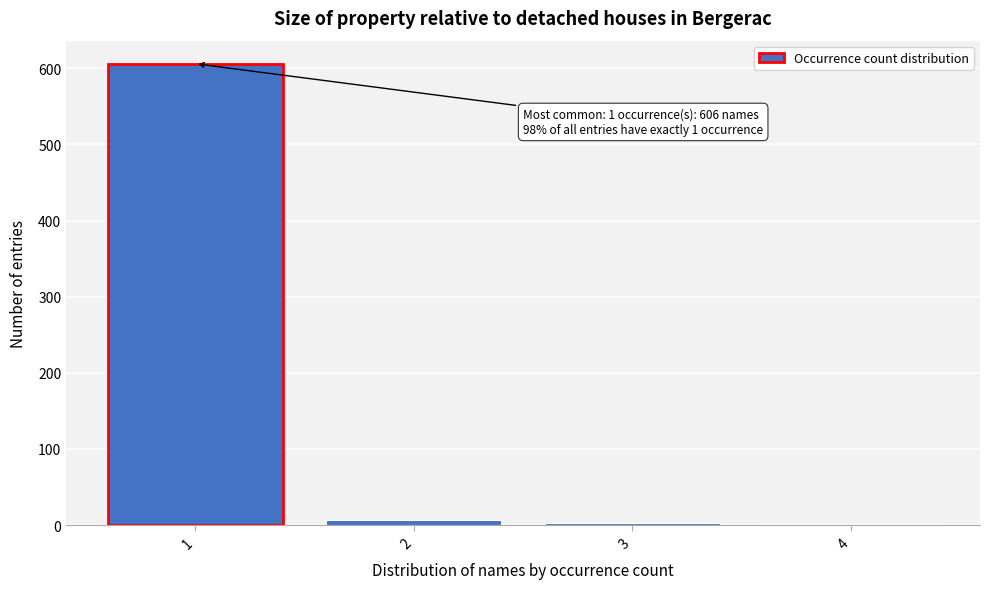

What is the maximum value shown in the chart?

606